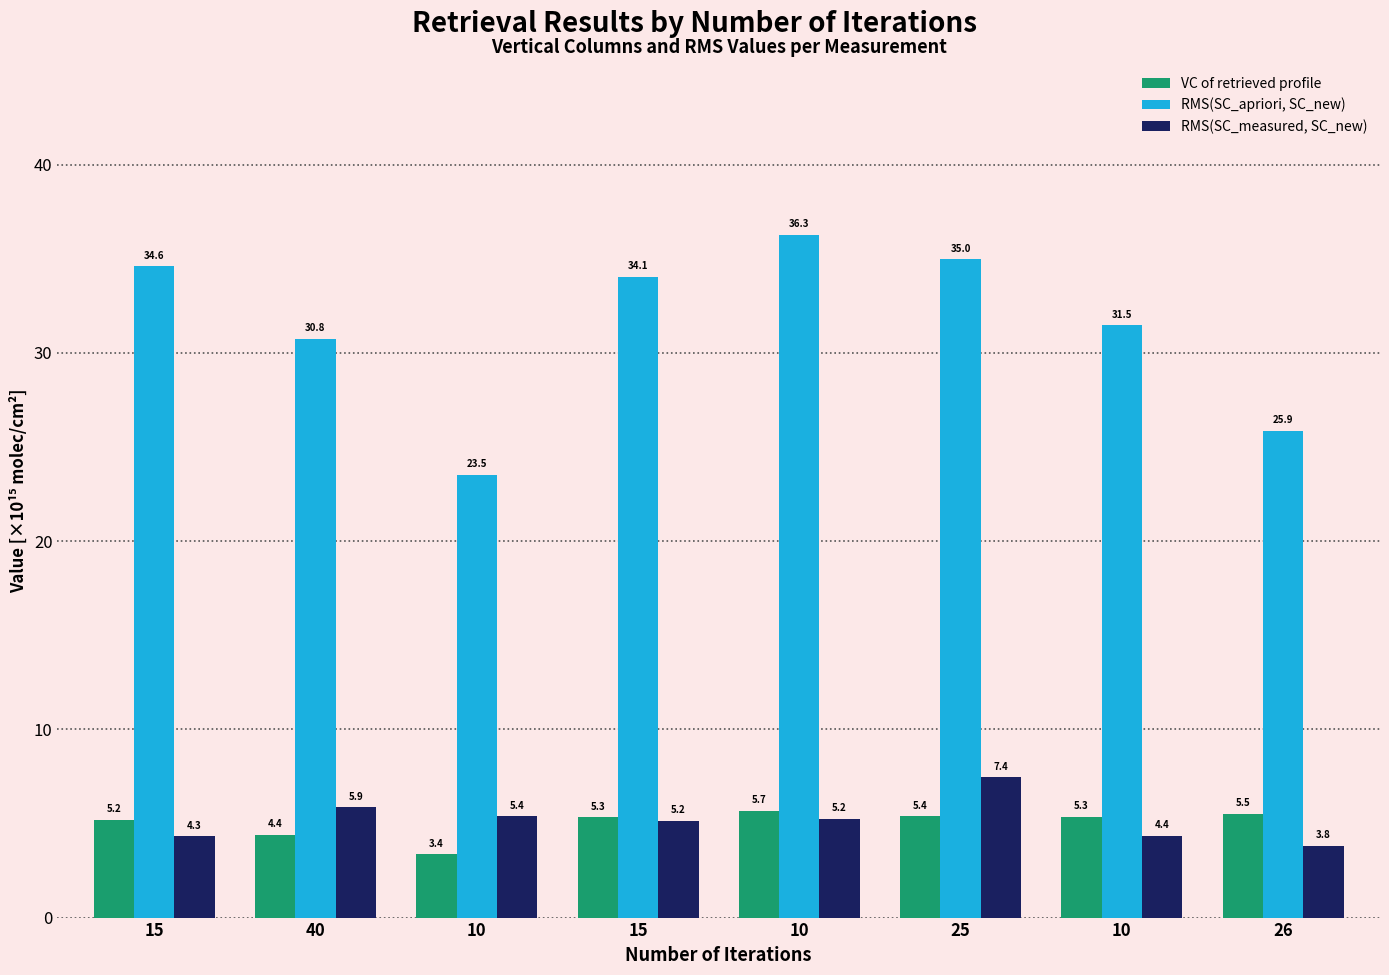

What are all the series names shown in the legend?

VC of retrieved profile, RMS(SC_apriori, SC_new), RMS(SC_measured, SC_new)